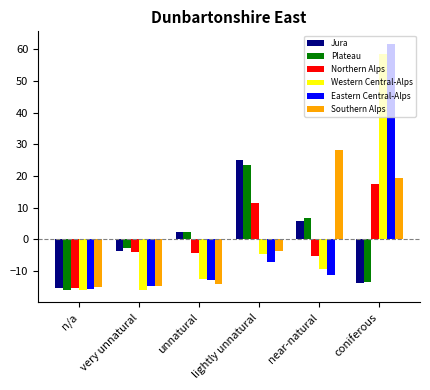

How many negative values does the Plateau series have?

3